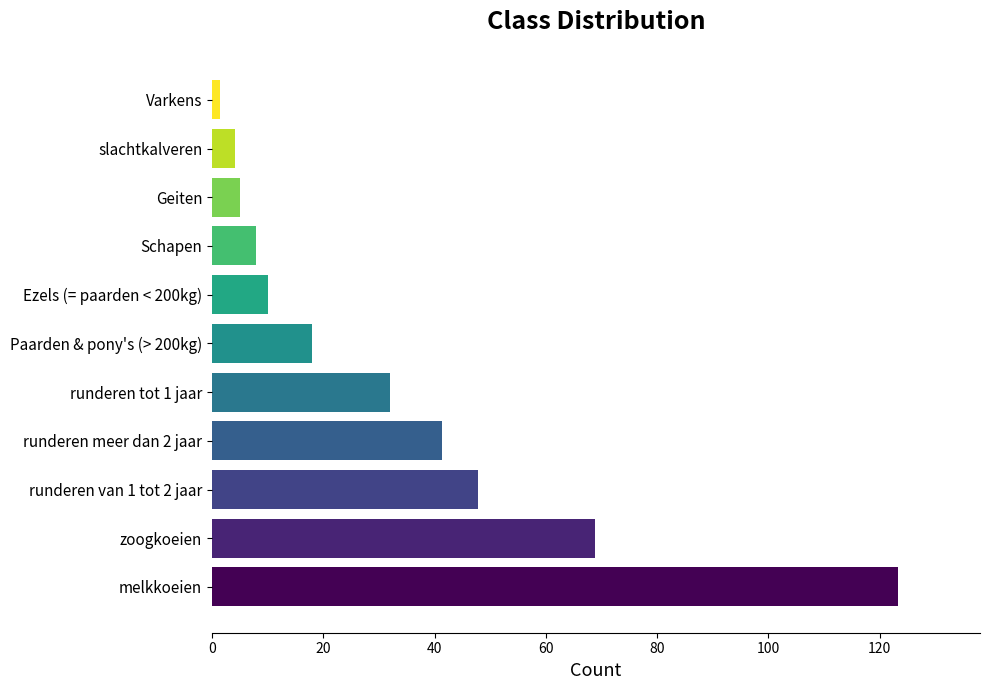

What is the difference between the second highest and minimum values?

67.4